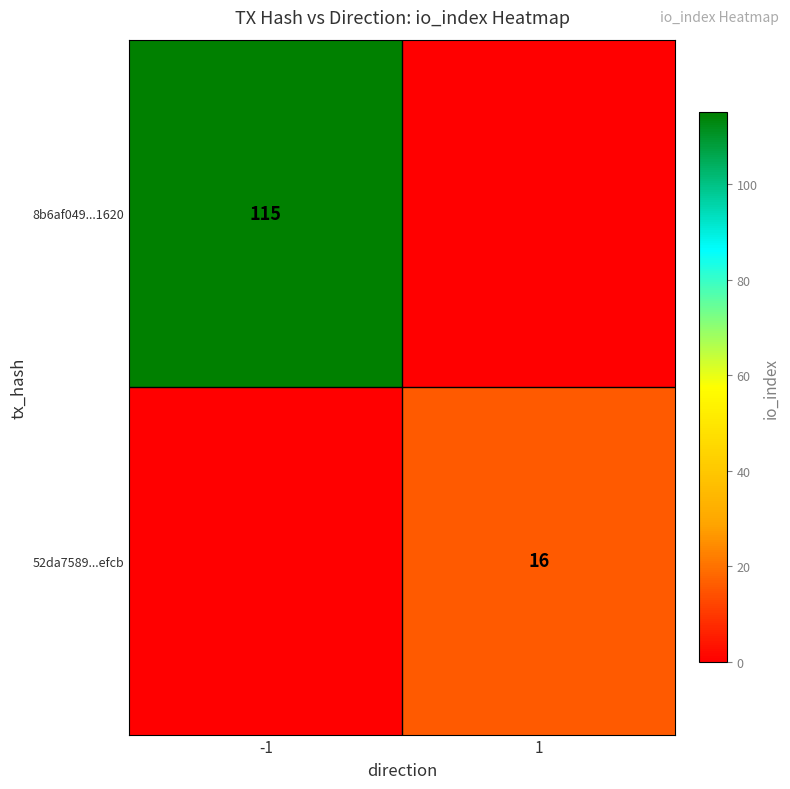

The 52da7589...efcb series shows 16 at 1. True or false?

True